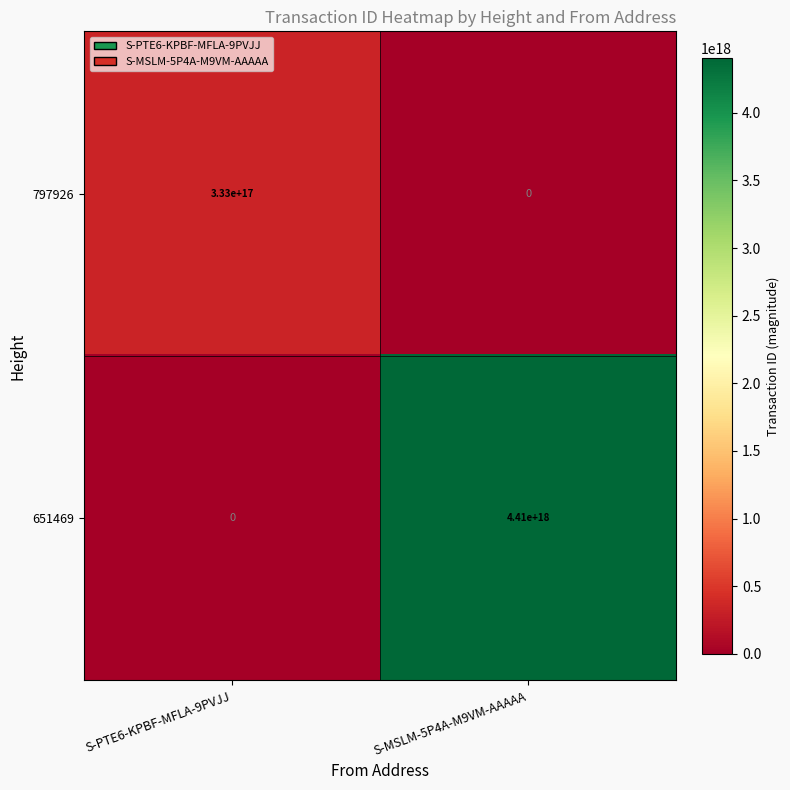

Which series has the widest spread of values?

651469